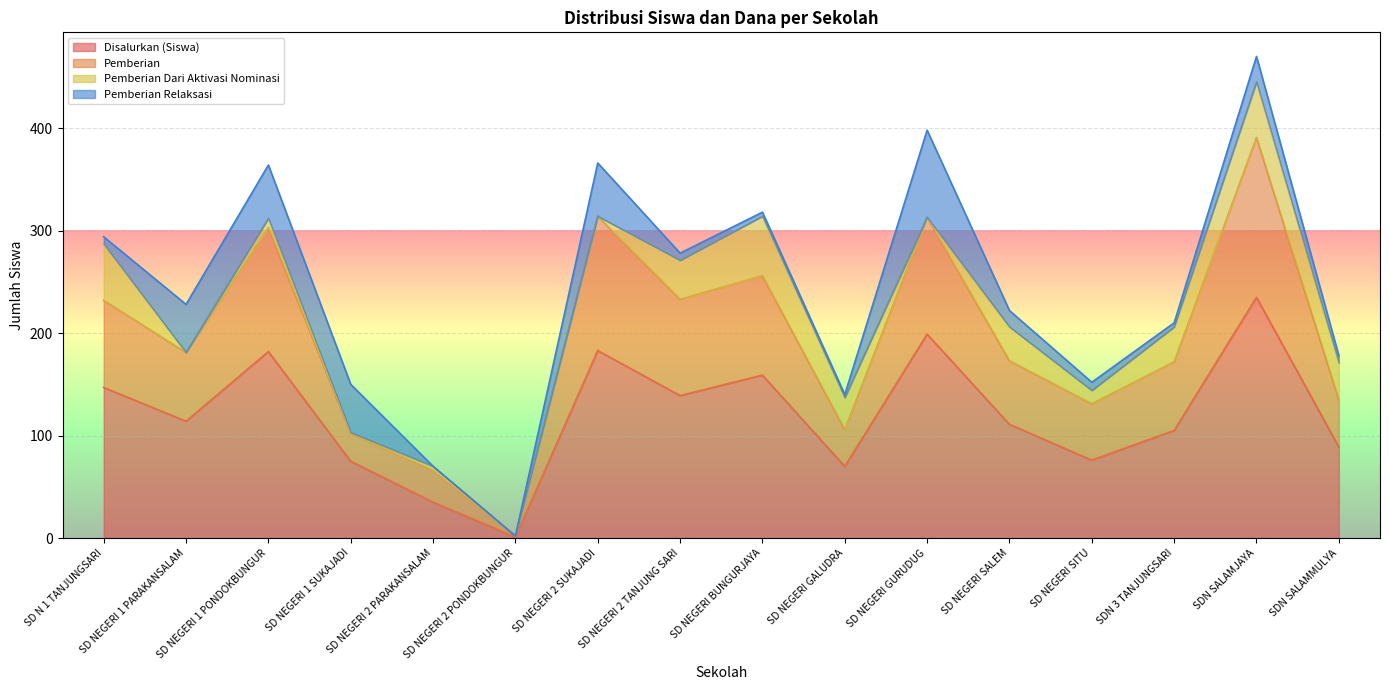

At which label is Disalurkan (Dana) closest to 118?

SD NEGERI 1 PARAKANSALAM